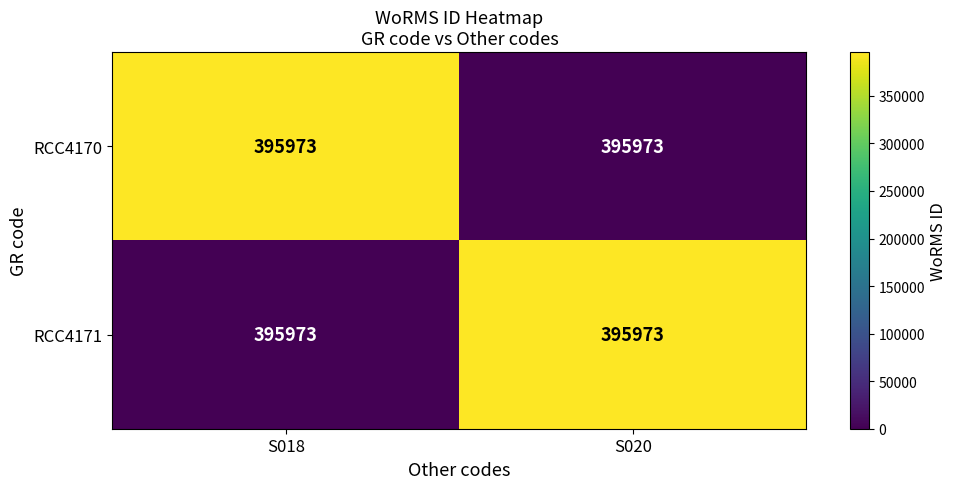

The RCC4170 series shows 395973 at S018. True or false?

True